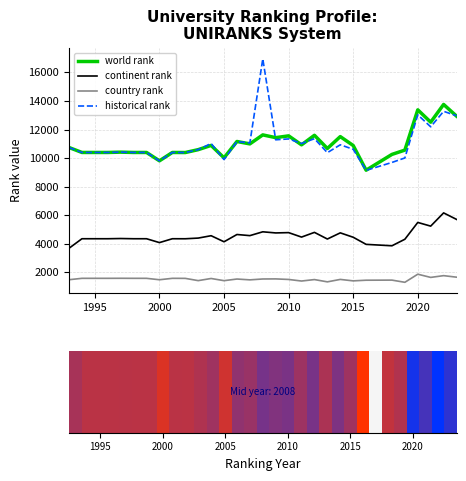

How many categories are shown in the chart?

30